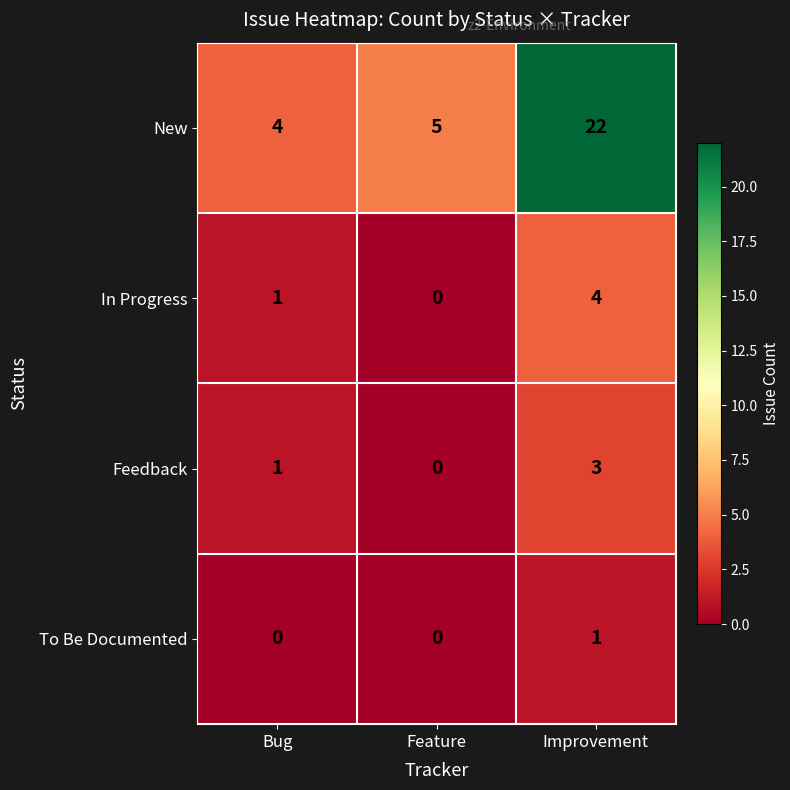

Rank the series by their maximum value, from lowest to highest.

To Be Documented, Feedback, In Progress, New